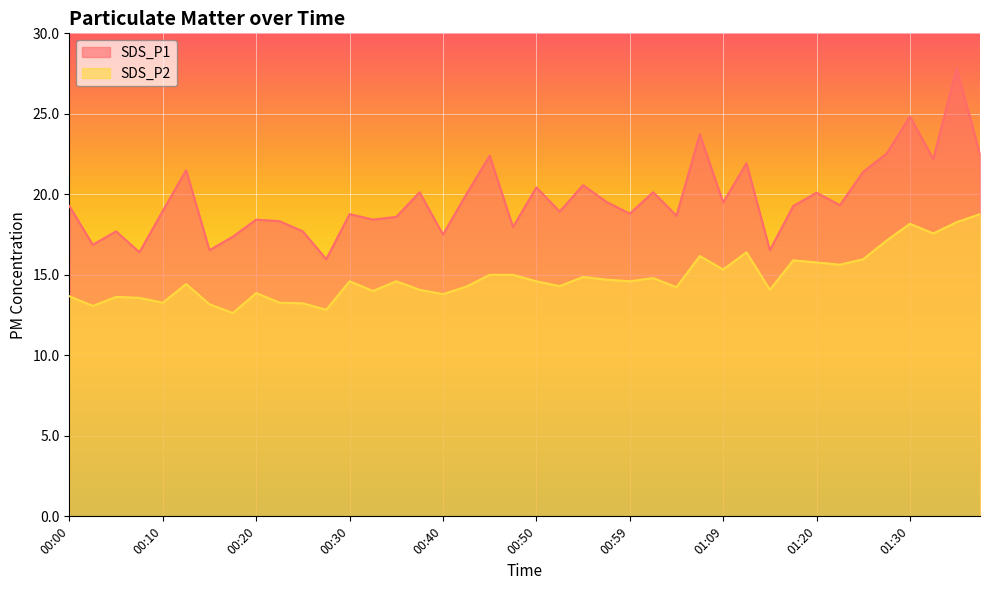

How many lines are shown in the chart?

2